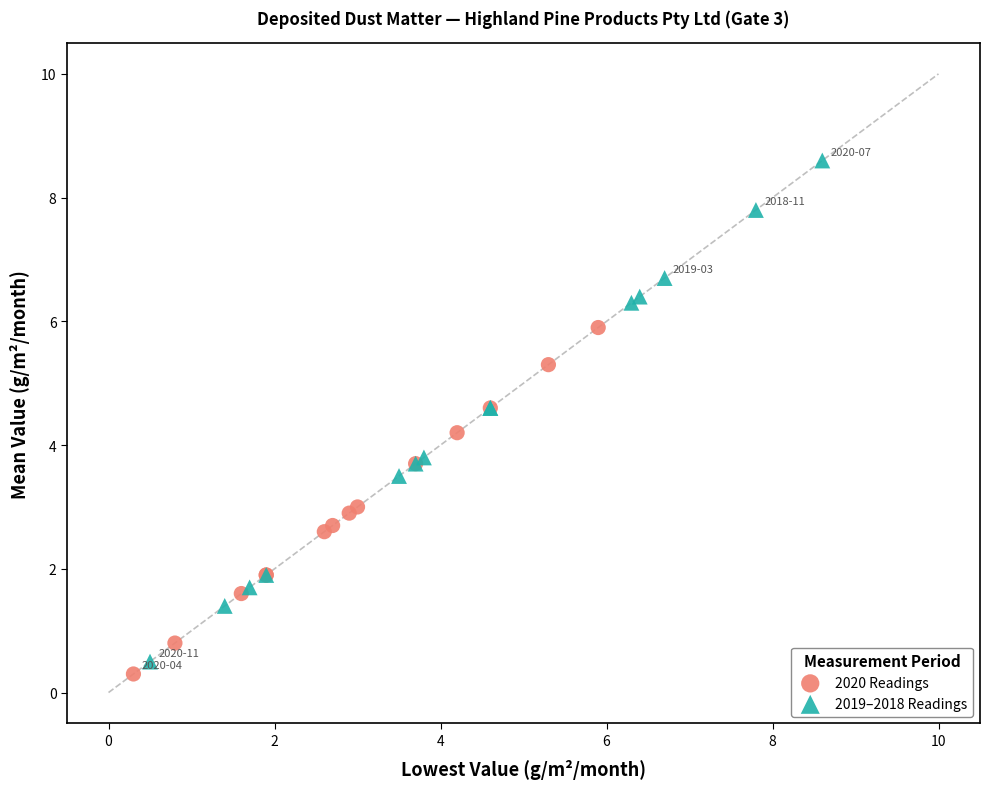

Which series reaches the minimum Y coordinate?

2020 Readings